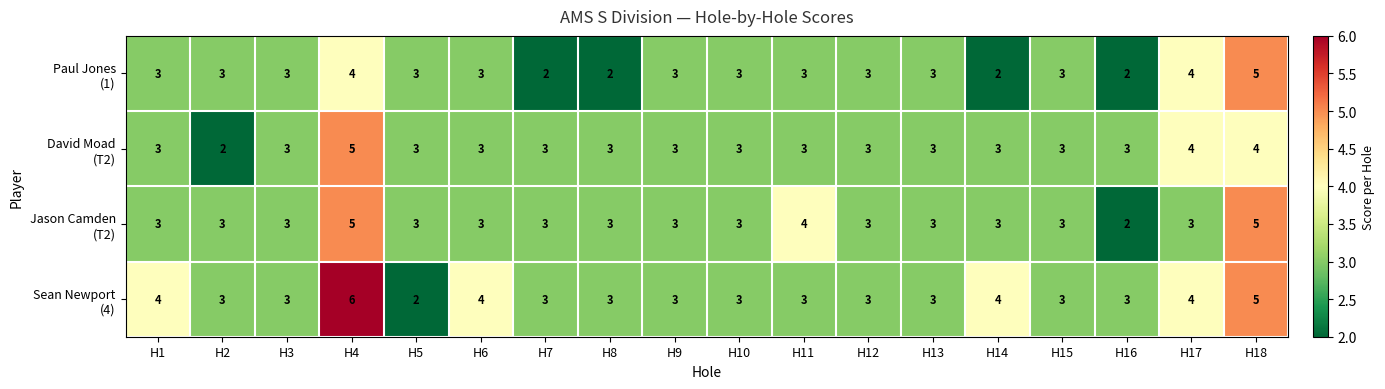

At which category is the sum across all series the highest?

H4